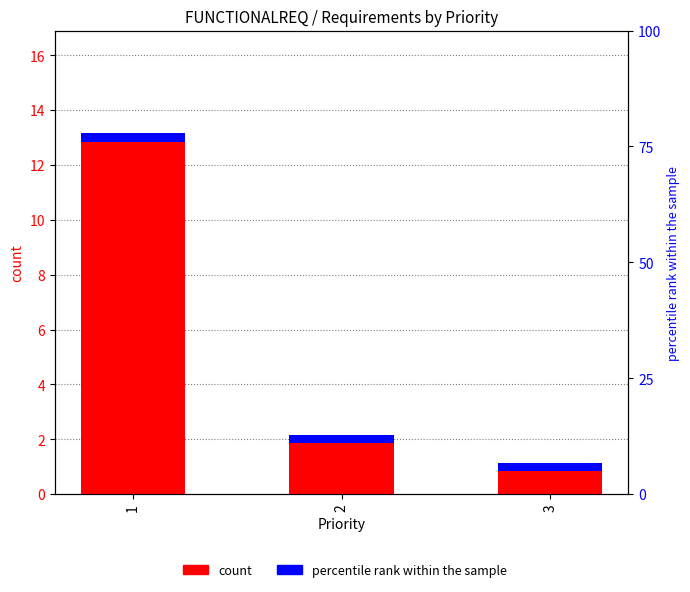

Rank the categories by percentile rank within the sample value from highest to lowest.

1, 2, 3